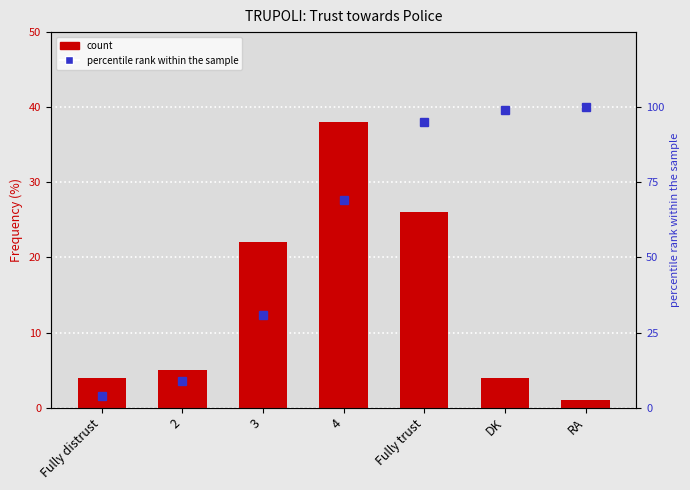

Which label corresponds to the largest value in the chart?

RA